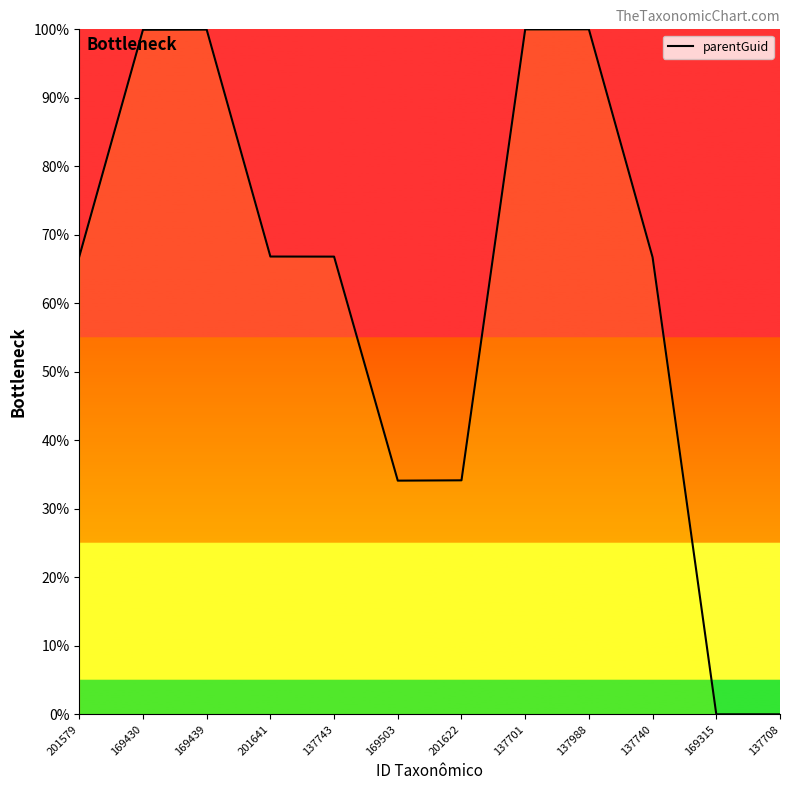

What is the sum of all values?

735.3